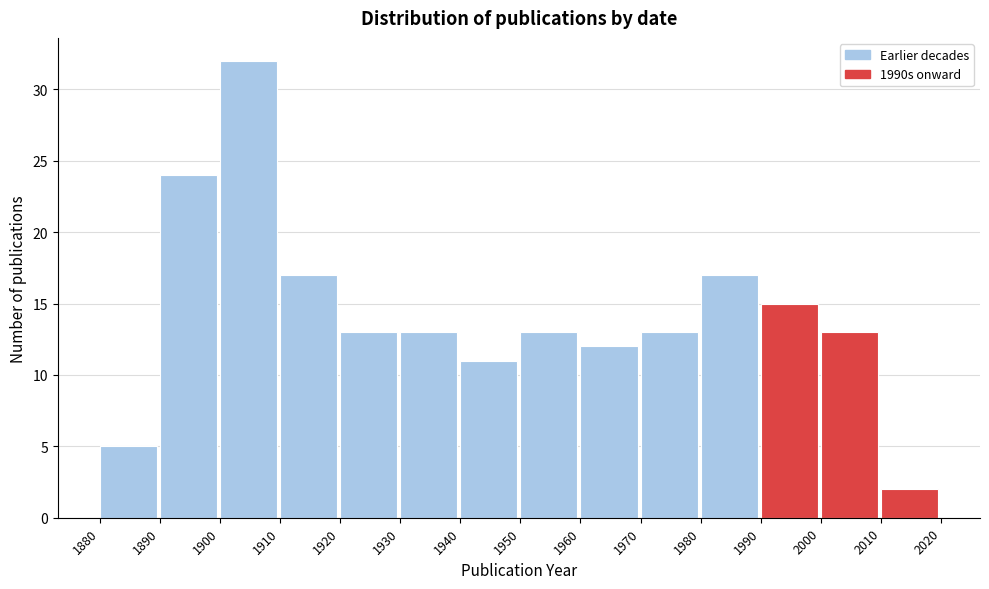

Reading left to right, transcribe this chart: for each bar, give the range it covers on the x-axis and its height. The values are not printed on the chart, so give them approximately, as read against the axis.

1880 to 1890: 5
1890 to 1900: 24
1900 to 1910: 32
1910 to 1920: 17
1920 to 1930: 13
1930 to 1940: 13
1940 to 1950: 11
1950 to 1960: 13
1960 to 1970: 12
1970 to 1980: 13
1980 to 1990: 17
1990 to 2000: 15
2000 to 2010: 13
2010 to 2020: 2